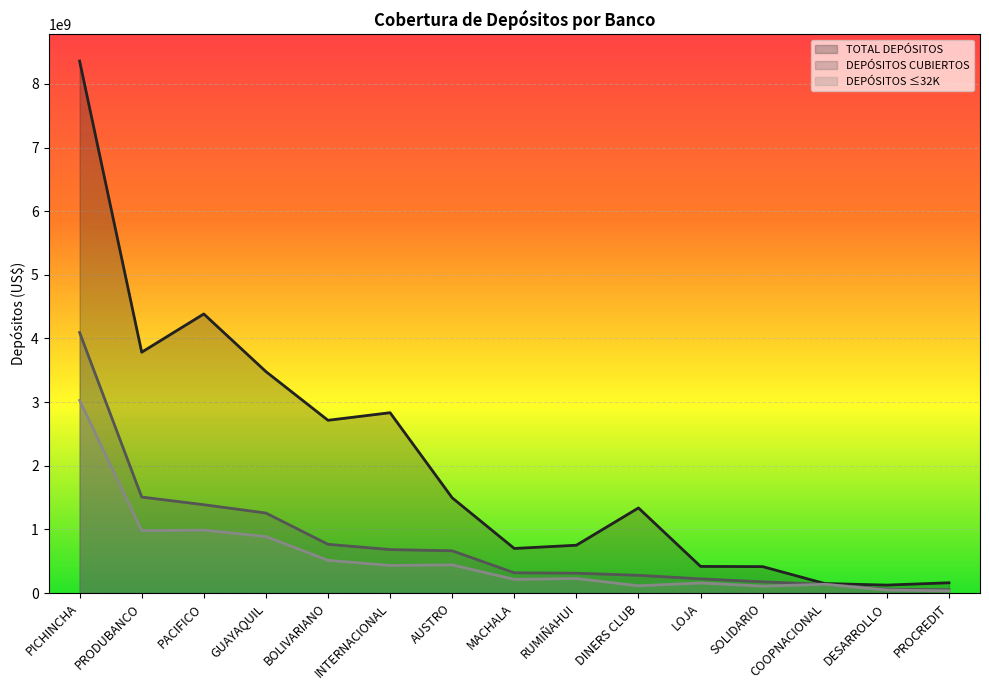

Rank the categories by DEPÓSITOS CUBIERTOS value from highest to lowest.

PICHINCHA, PRODUBANCO, PACIFICO, GUAYAQUIL, BOLIVARIANO, INTERNACIONAL, AUSTRO, MACHALA, RUMIÑAHUI, DINERS CLUB, LOJA, SOLIDARIO, COOPNACIONAL, DESARROLLO, PROCREDIT